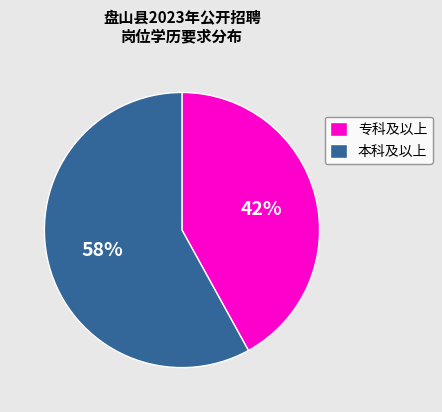

What percentage is the 本科及以上 slice, to the nearest percent?

58%